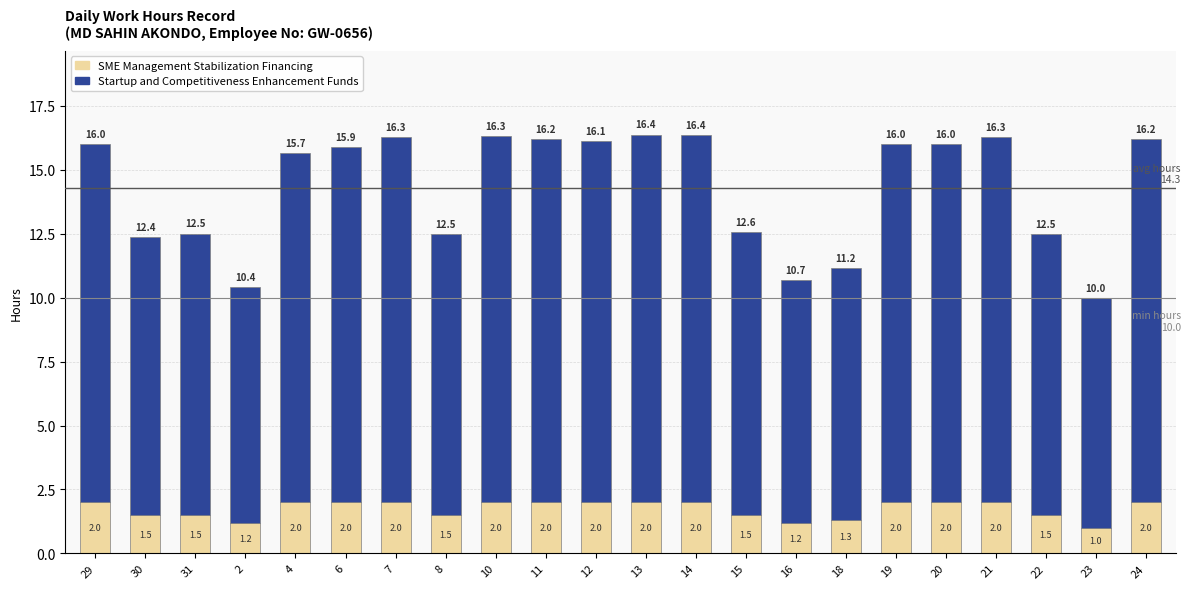

Reading right to left, list the values for the SME Management Stabilization Financing series.

2.0	1.0	1.5	2.0	2.0	2.0	1.3	1.2	1.5	2.0	2.0	2.0	2.0	2.0	1.5	2.0	2.0	2.0	1.2	1.5	1.5	2.0